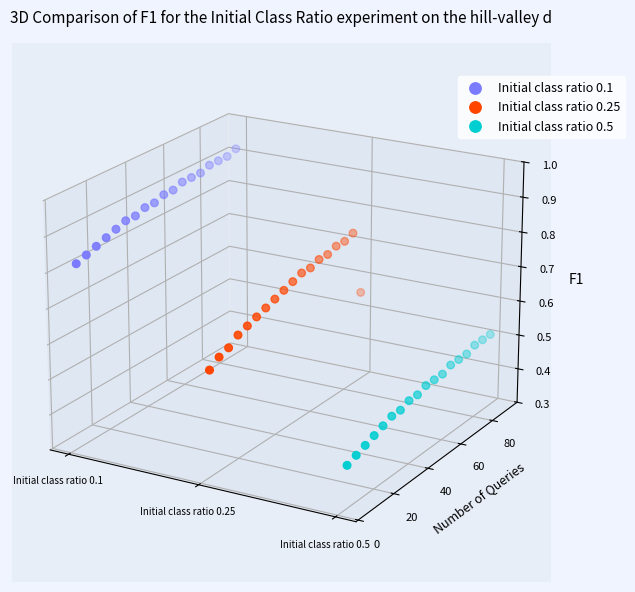

Which series has the largest total across all categories?

Initial class ratio 0.1